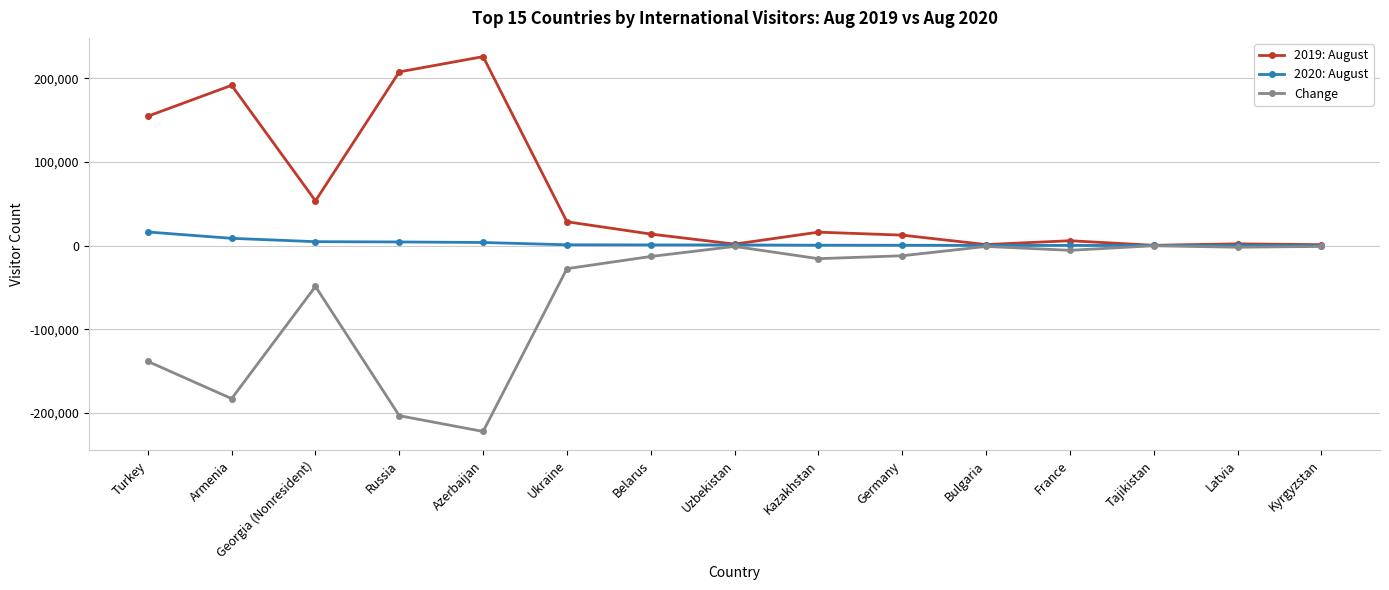

Which series has the largest total across all categories?

2019: August